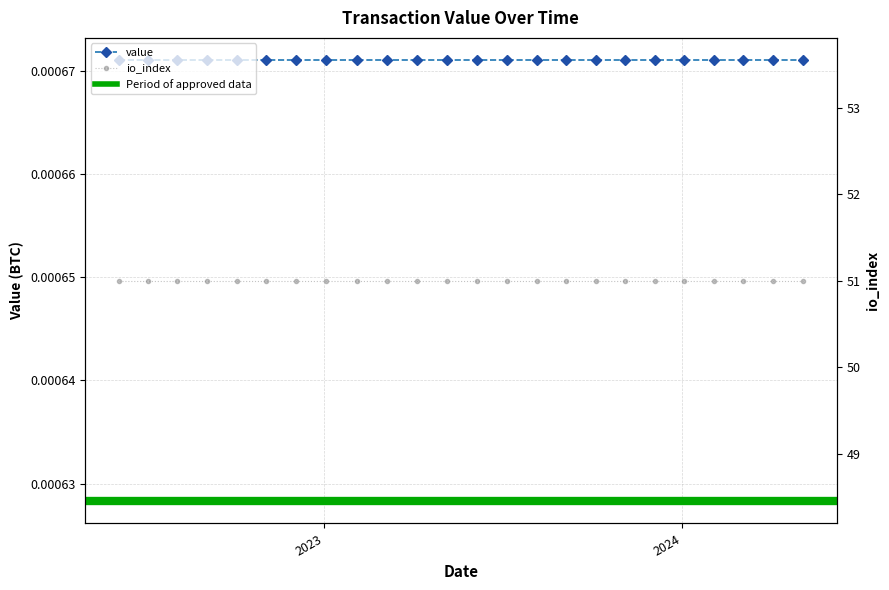

Rank the series by their maximum value, from lowest to highest.

value, io_index